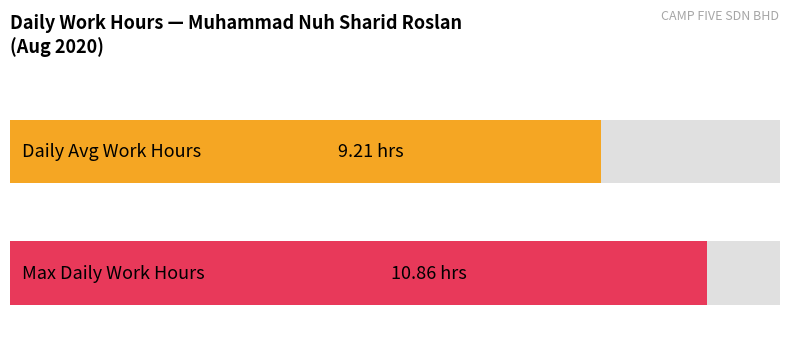

The value at 16 is 4.6. True or false?

False